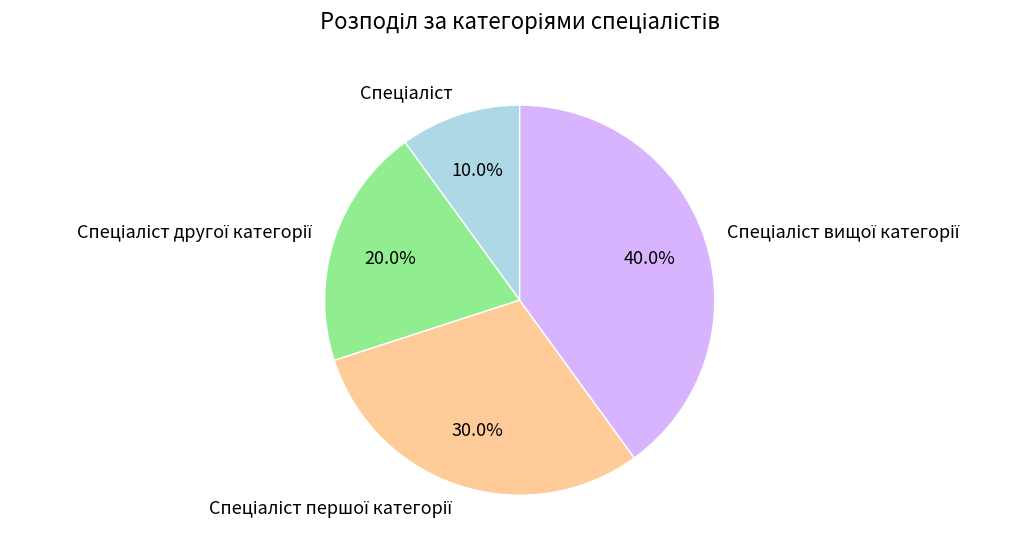

Is there any slice that represents more than half of the pie?

No